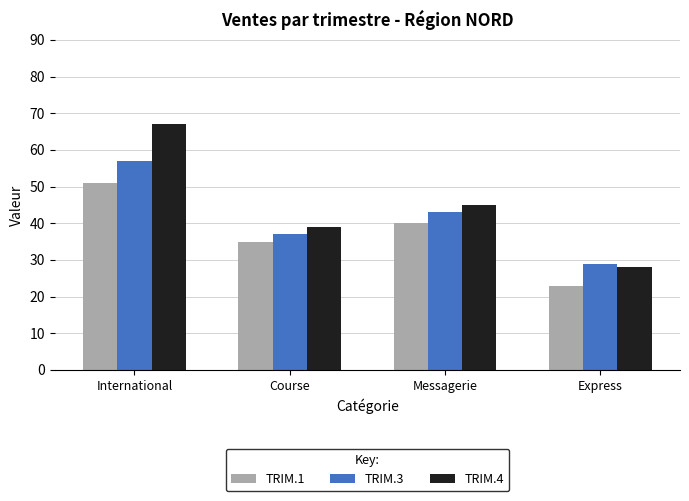

At which label does TRIM.1 reach its minimum?

Express